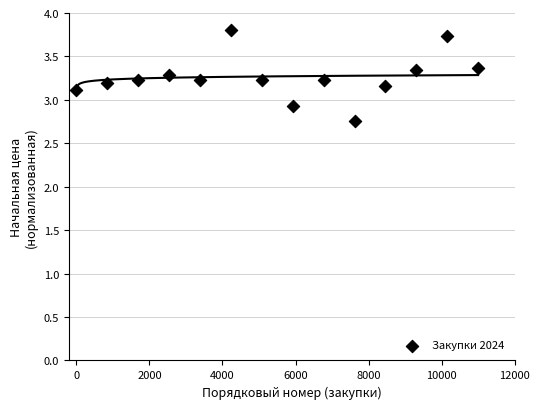

What Y value in the scatter plot is closest to 3?

2.9